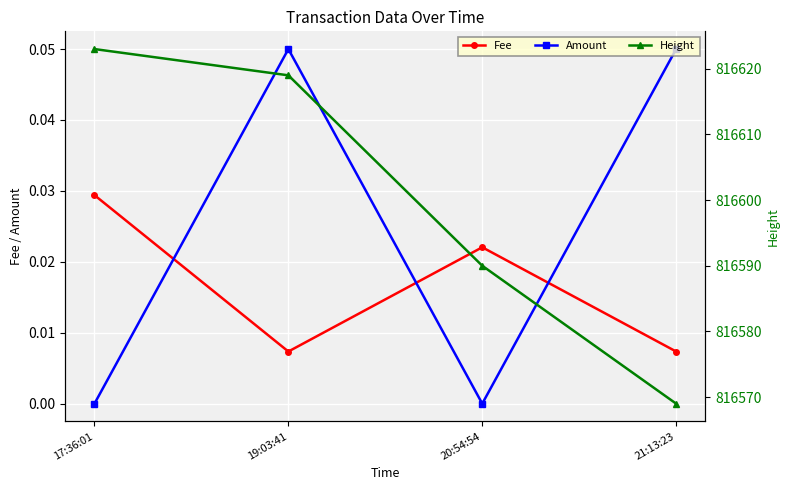

Which category has the lowest value in the Fee series?

19:03:41